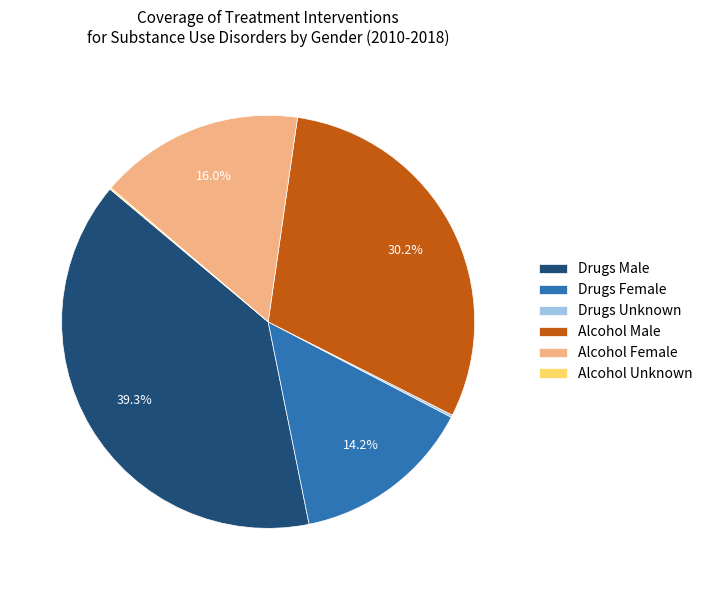

Is Alcohol Female the majority of the pie?

No